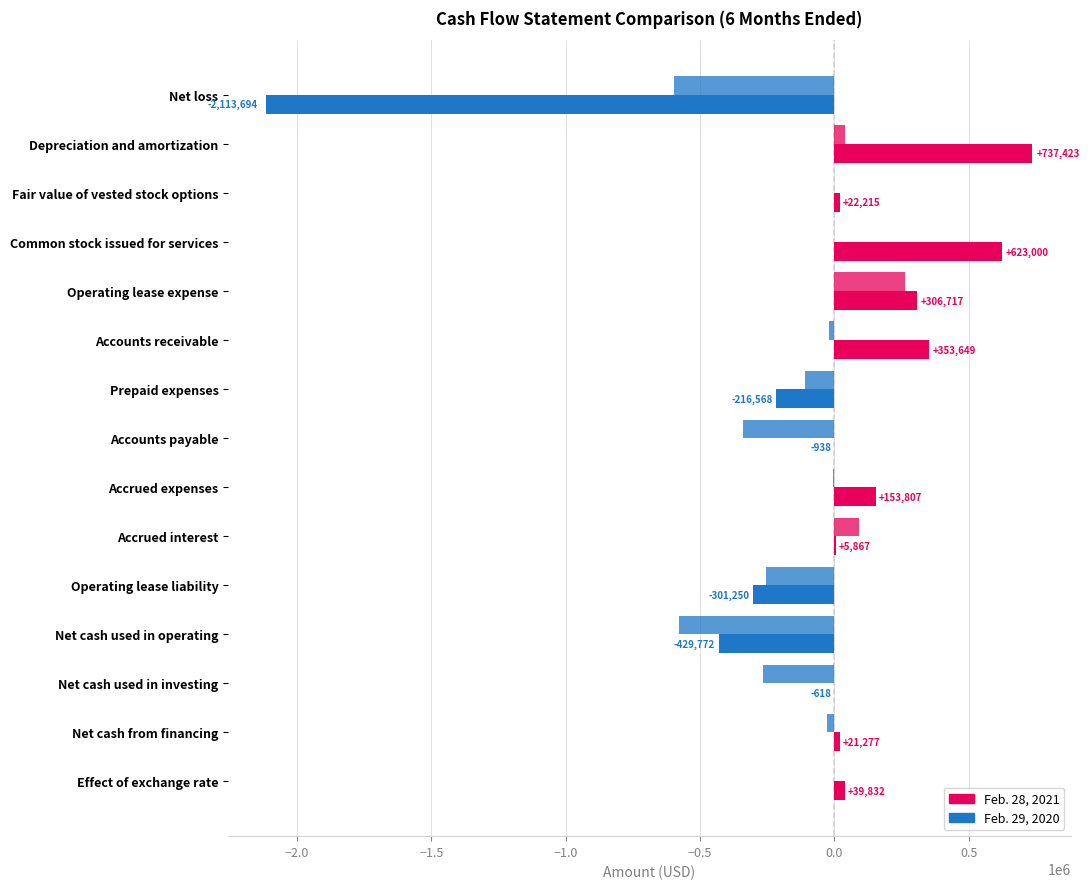

What is the highest value of the Feb. 29, 2020 series?

262301